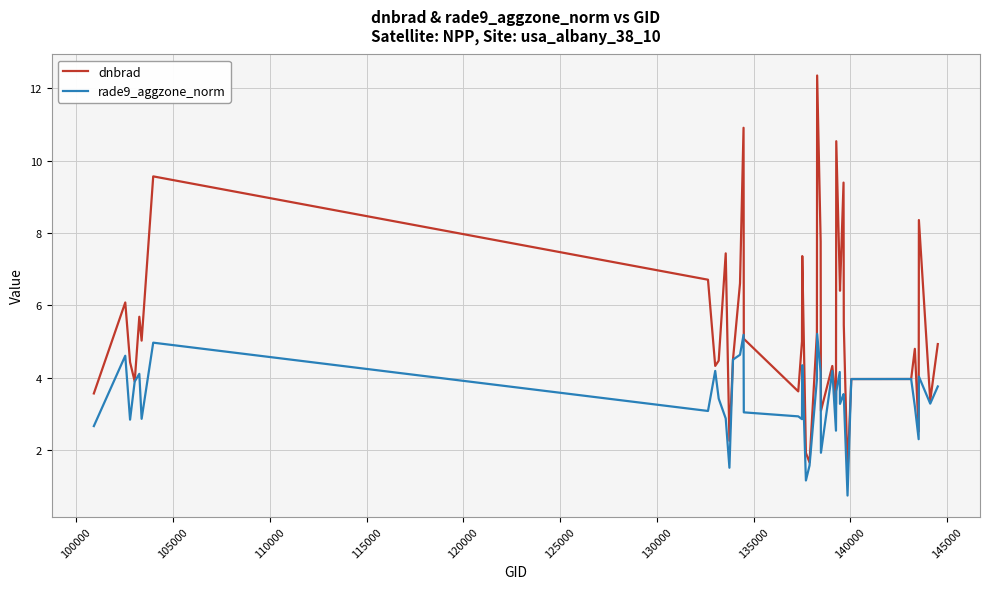

Which series has the widest spread of values?

dnbrad